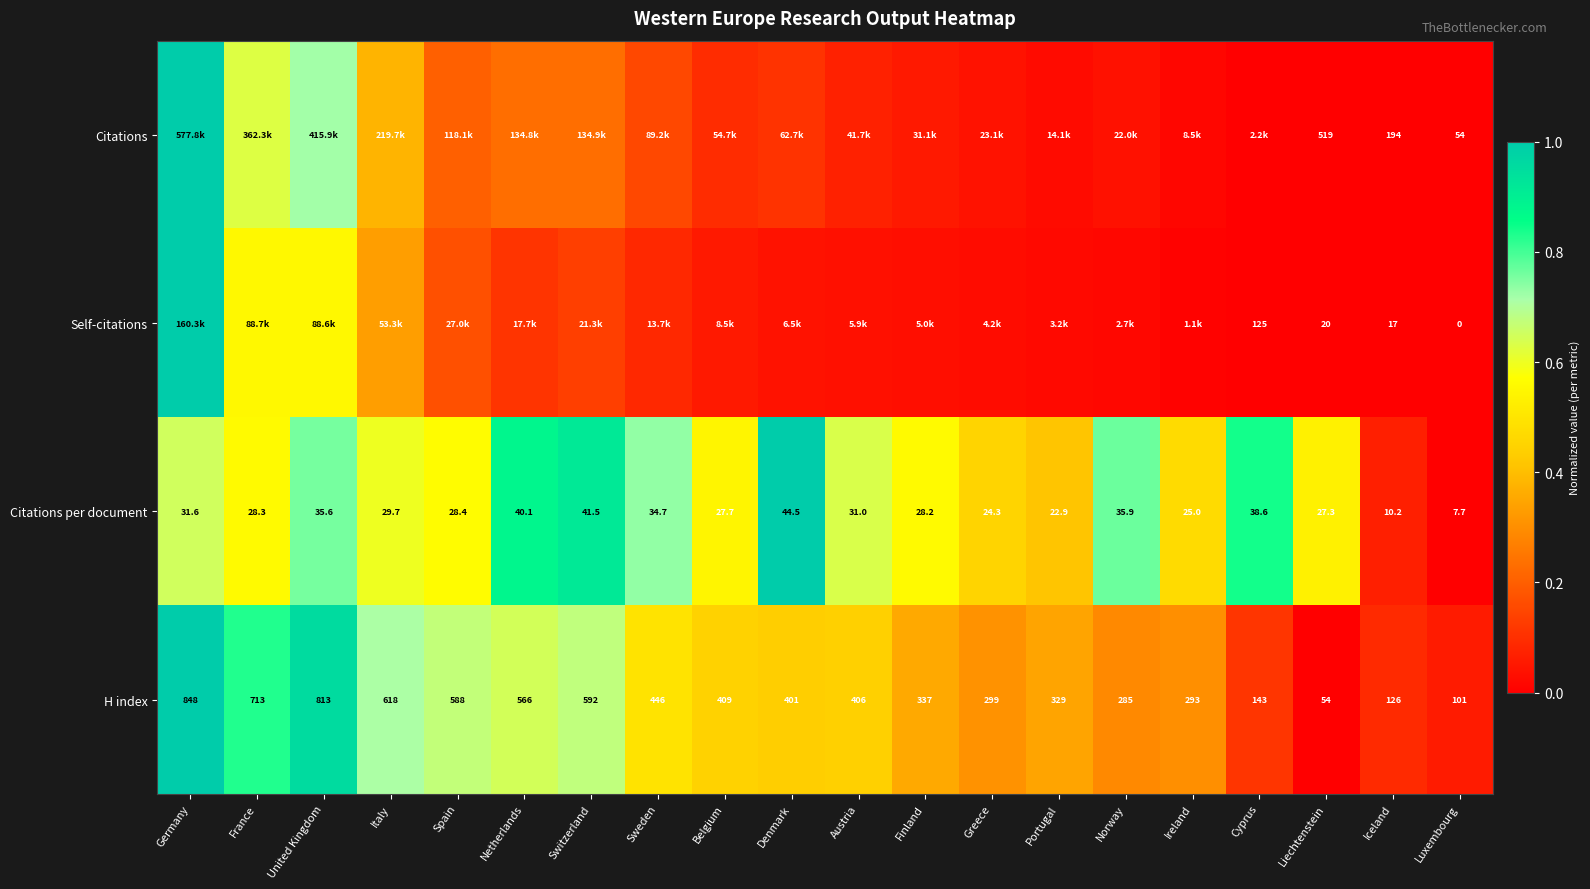

Rank the categories by Citations per document value from highest to lowest.

Denmark, Switzerland, Netherlands, Cyprus, Norway, United Kingdom, Sweden, Germany, Austria, Italy, Spain, France, Finland, Belgium, Liechtenstein, Ireland, Greece, Portugal, Iceland, Luxembourg